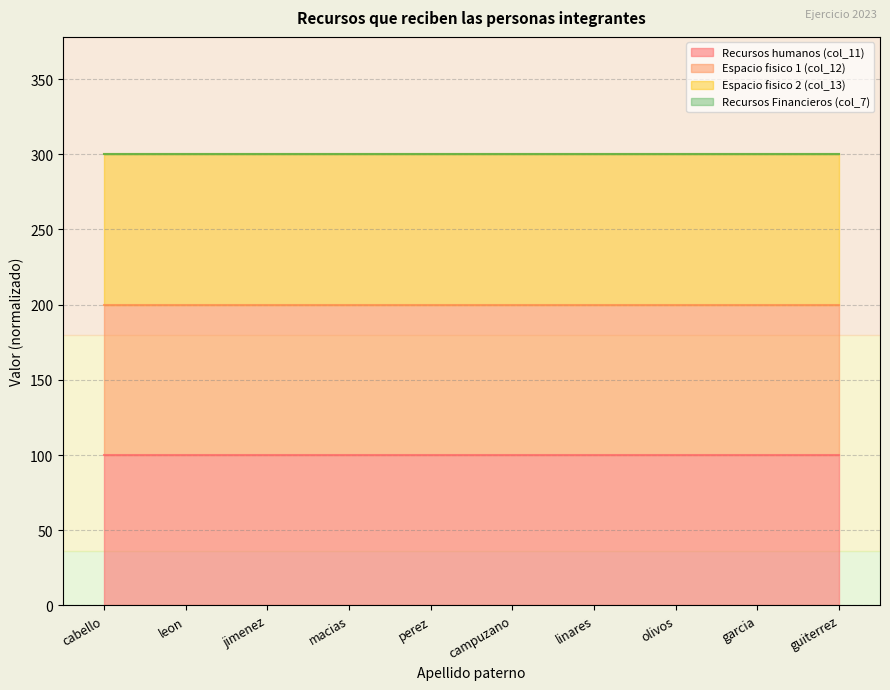

At which category does the chart reach its minimum across all series?

jimenez